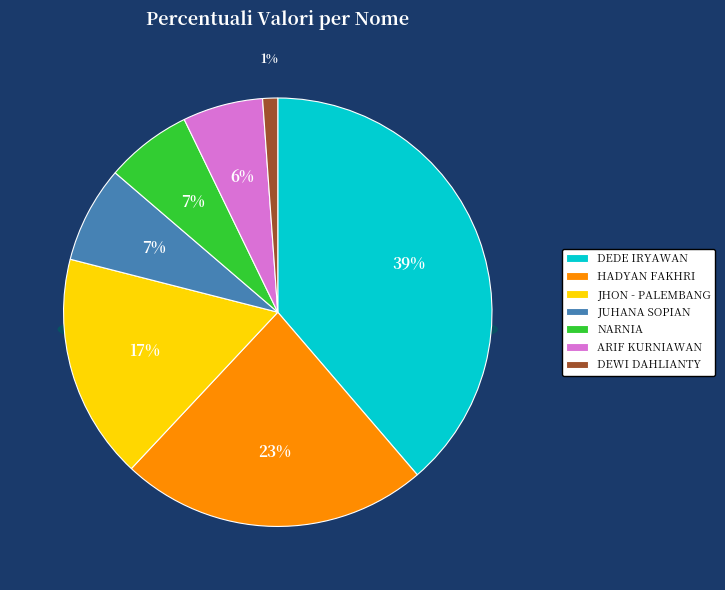

Does JHON - PALEMBANG account for over 50% of the chart?

No